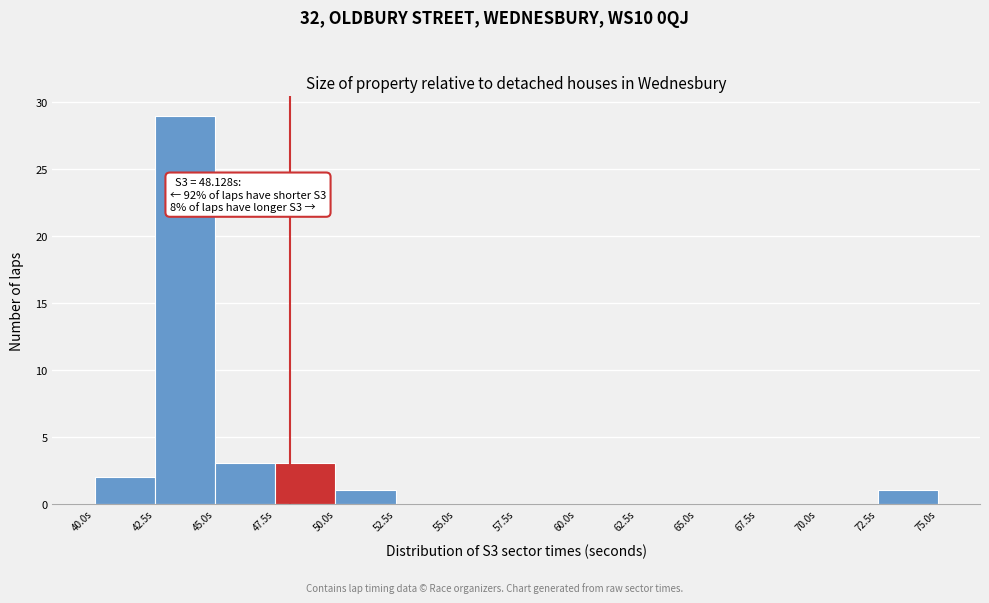

Over which range of the x-axis is the bar tallest?

42.5 to 45.0